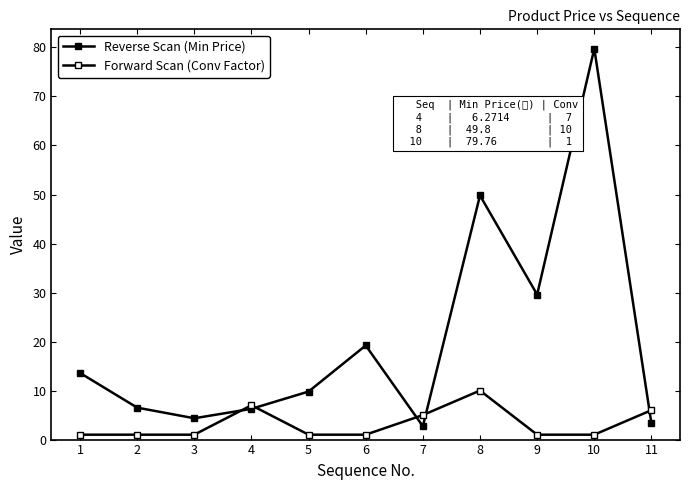

At which label is Reverse Scan (Min Price) closest to 41?

8